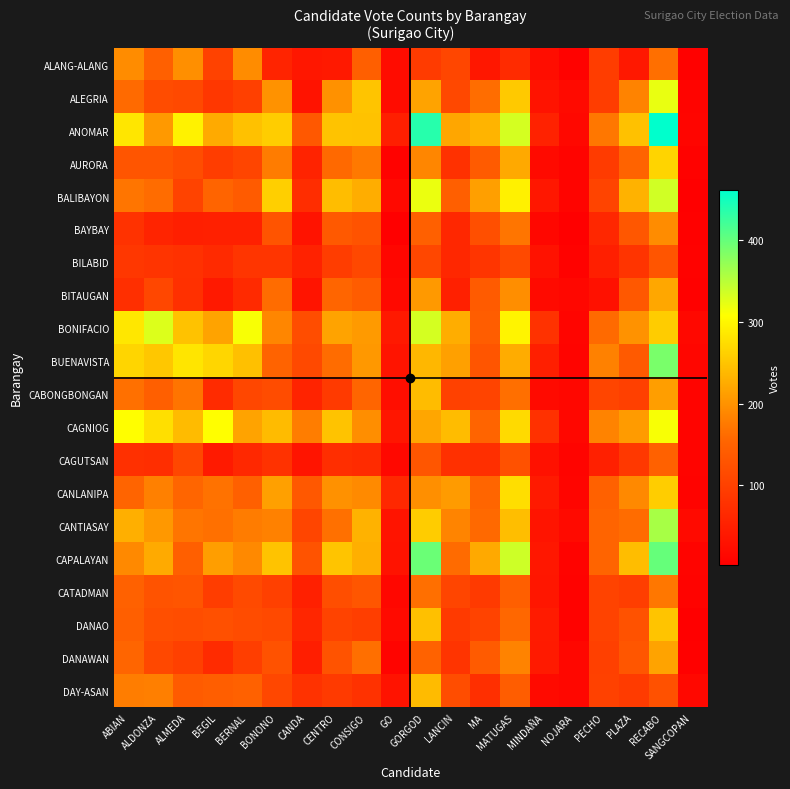

Which series has the largest range (max minus min)?

ANOMAR